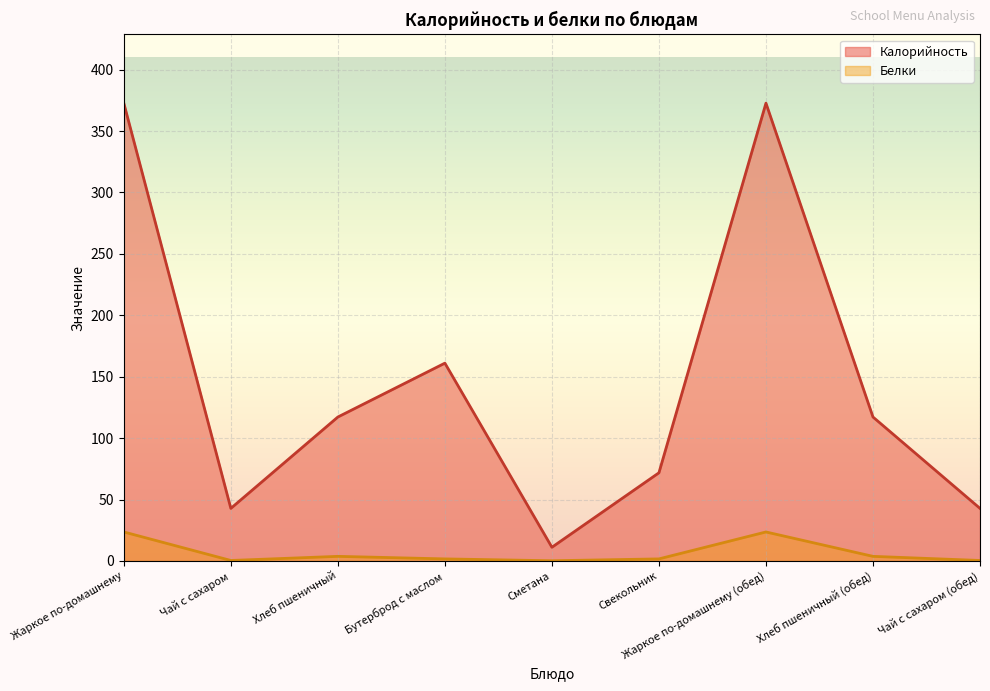

What is the label of the 3rd point from the right?

Жаркое по-домашнему (обед)